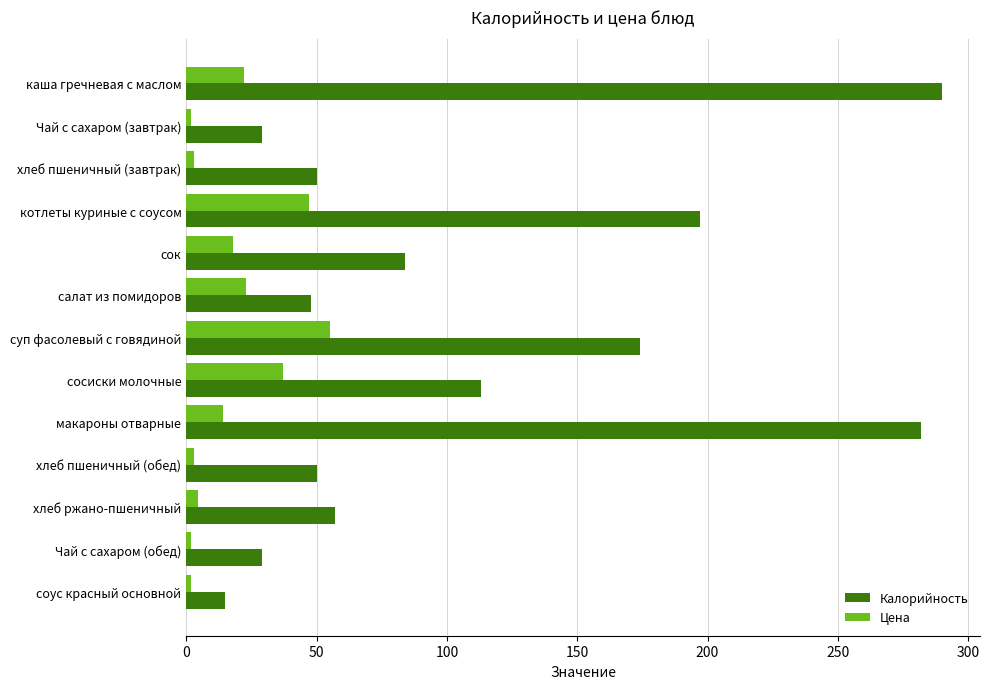

What is the minimum value shown in the chart?

2.0